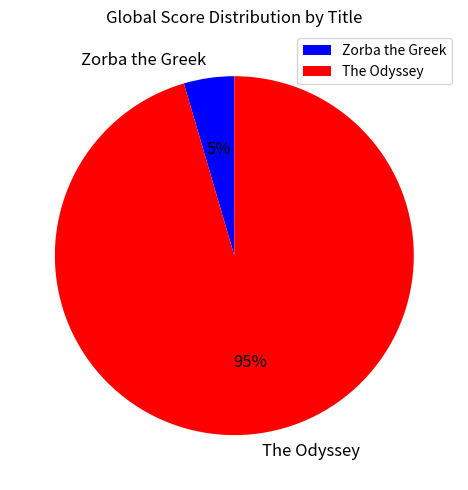

True or false: The Odyssey accounts for 95% of the total.

True